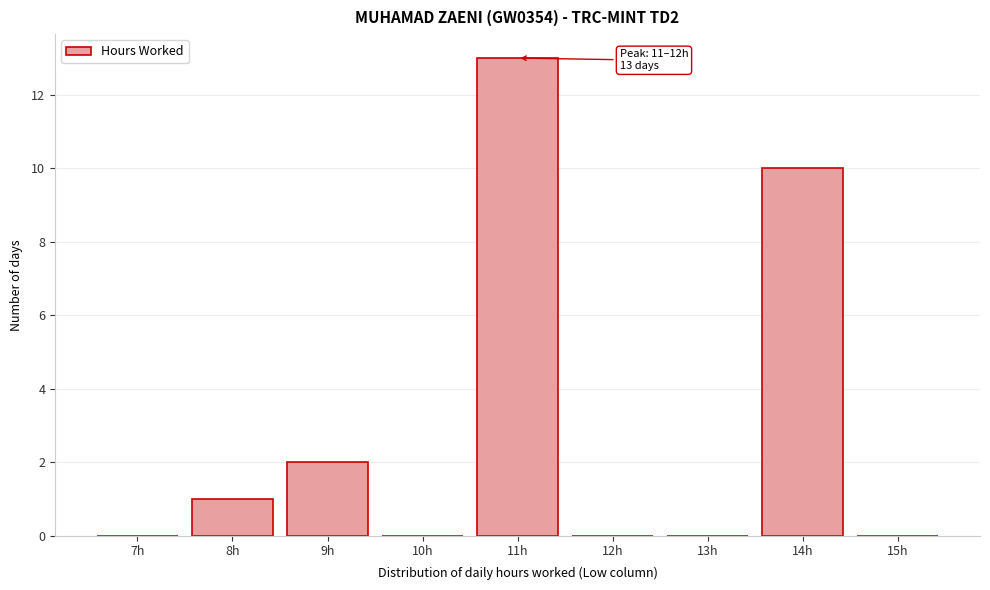

Reading left to right, extract all data points from this chart.

7h=0	8h=1	9h=2	10h=0	11h=13	12h=0	13h=0	14h=10	15h=0